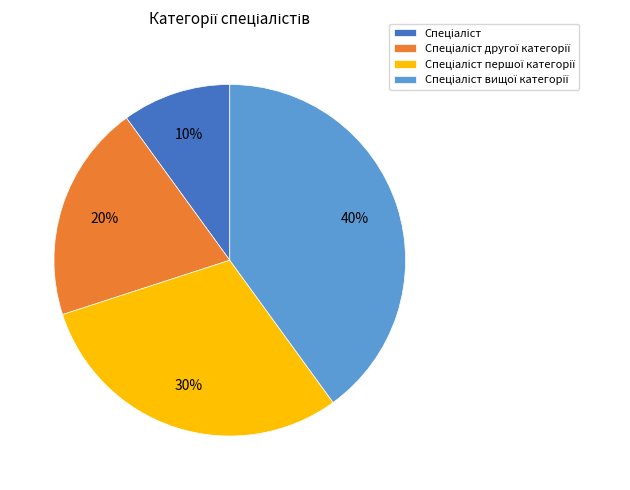

To the nearest percent, what is the average slice percentage?

25%